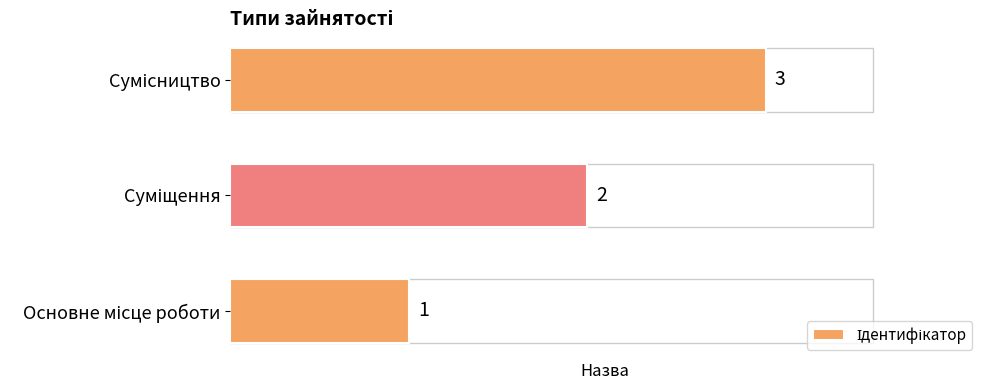

What is the maximum value shown in the chart?

3